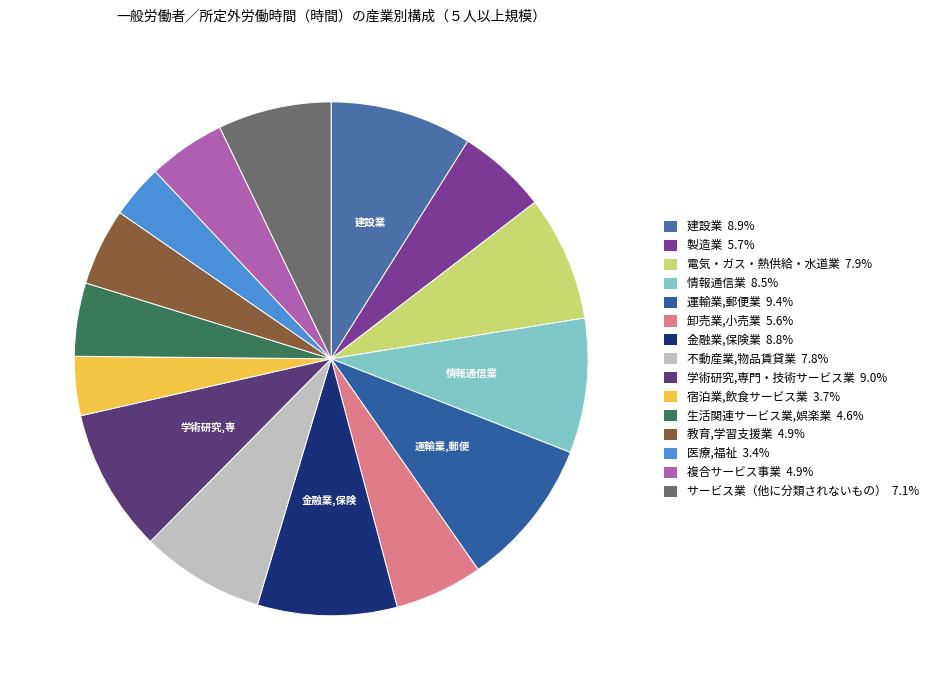

To the nearest percent, what is the average slice percentage?

7%